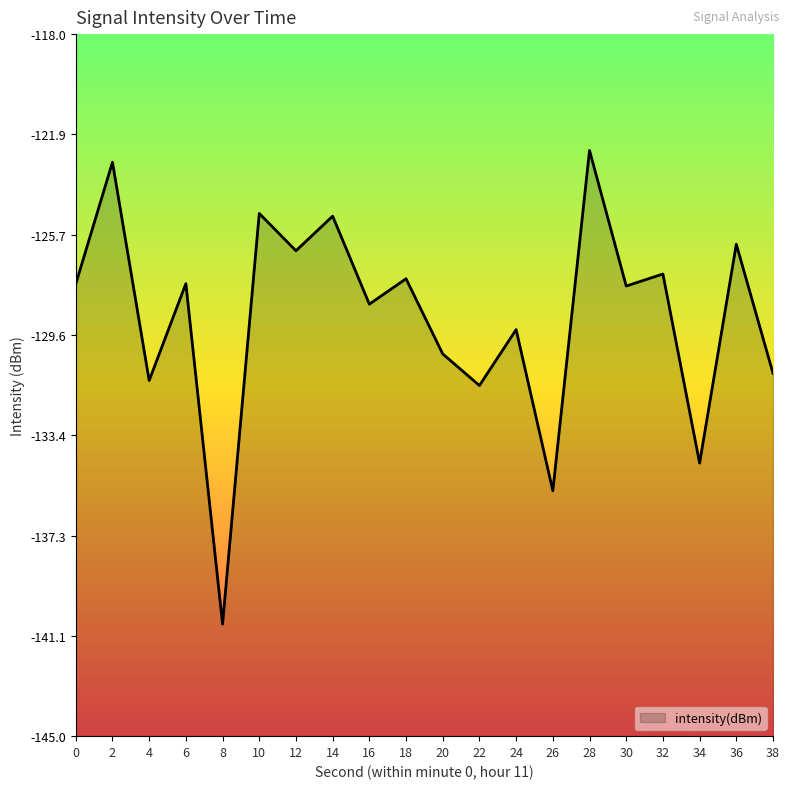

Is it true that the value at 36 is -126.1?

True